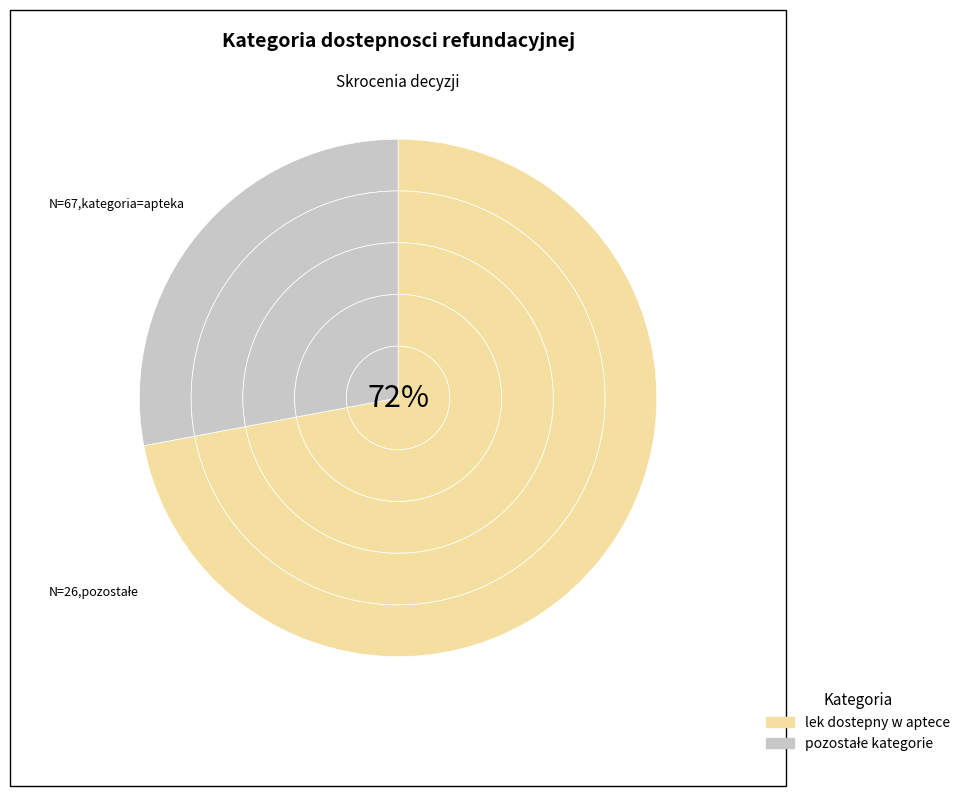

Count the number of slices in the pie.

4